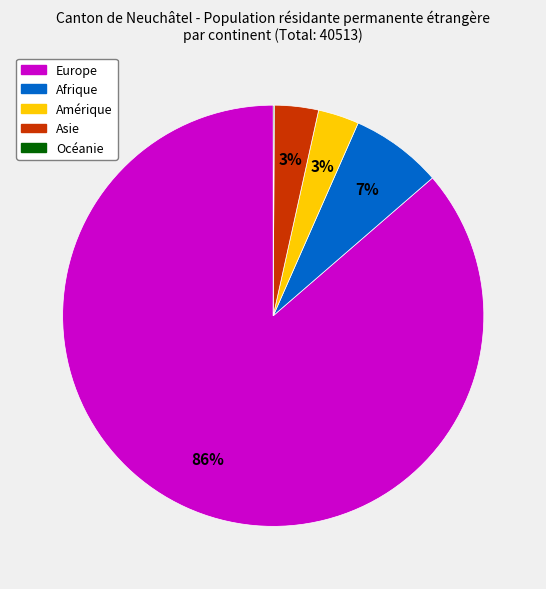

To the nearest percent, what is the combined percentage of Europe and Asie?

90%